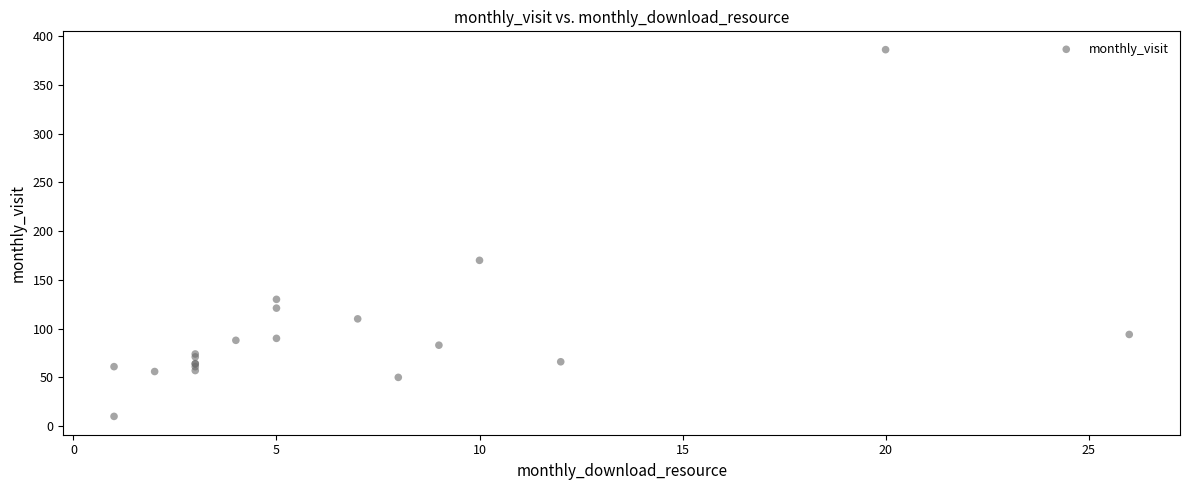

What Y value in the scatter plot is closest to 198?

170